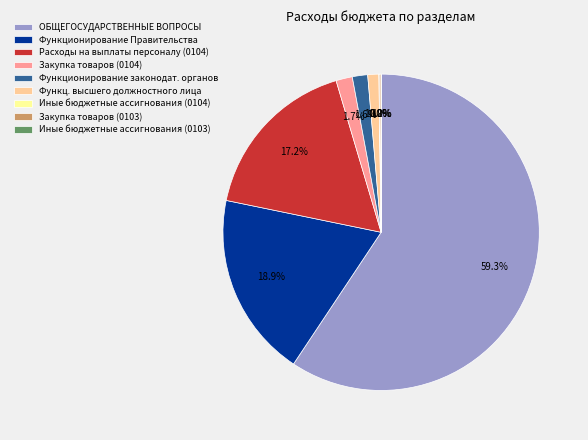

To the nearest percent, what is the average slice percentage?

11%